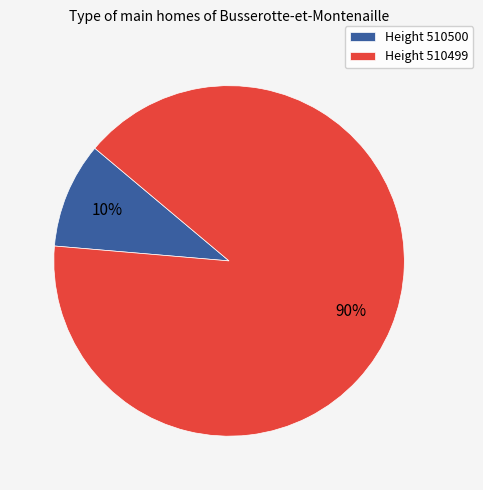

Do Height 510499 and Height 510500 together represent more than half of the pie?

Yes